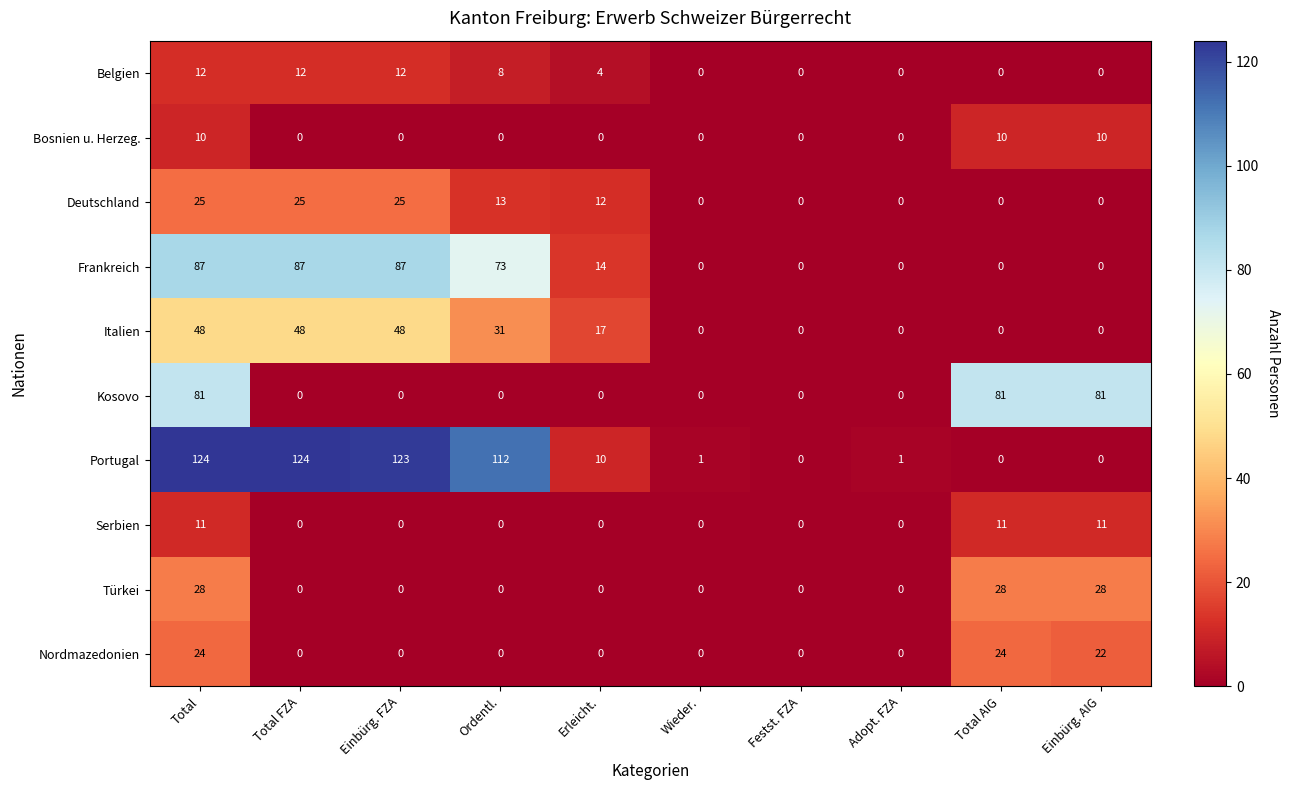

What is the maximum value for Belgien?

12